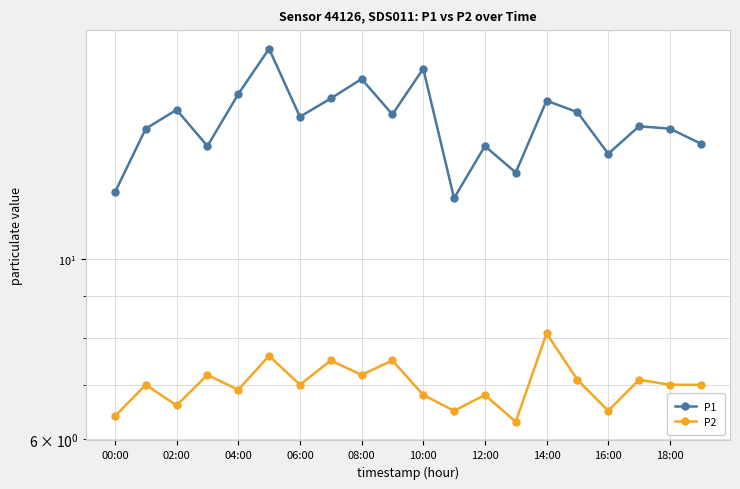

What is the difference between the second highest and second lowest values in the P1 series?

5.1